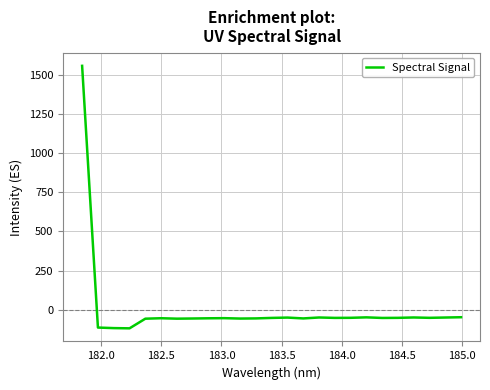

What is the minimum value shown in the chart?

-118.1